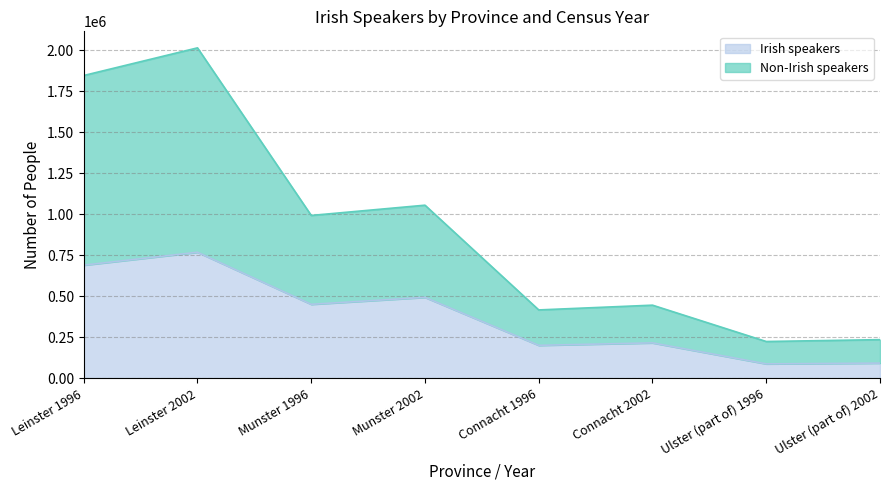

Rank the categories by Irish speakers value from highest to lowest.

Leinster 2002, Leinster 1996, Munster 2002, Munster 1996, Connacht 2002, Connacht 1996, Ulster (part of) 2002, Ulster (part of) 1996